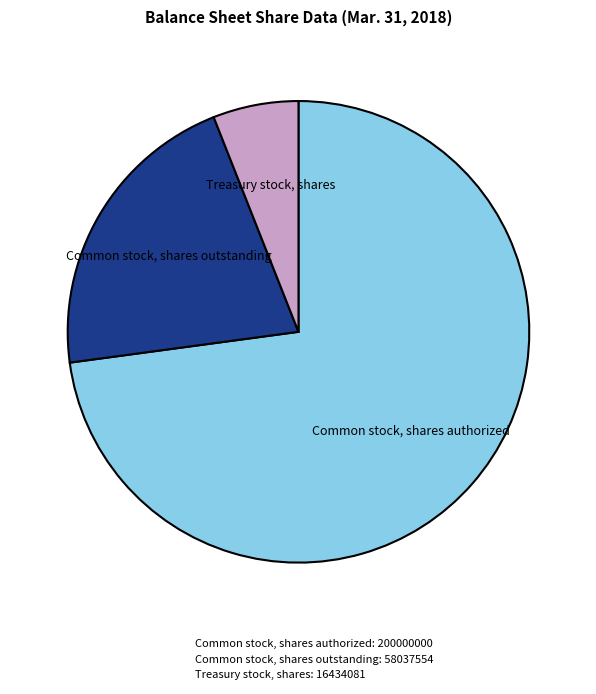

Between Treasury stock, shares: 16434081 and Common stock, shares authorized: 200000000, which is larger?

Common stock, shares authorized: 200000000